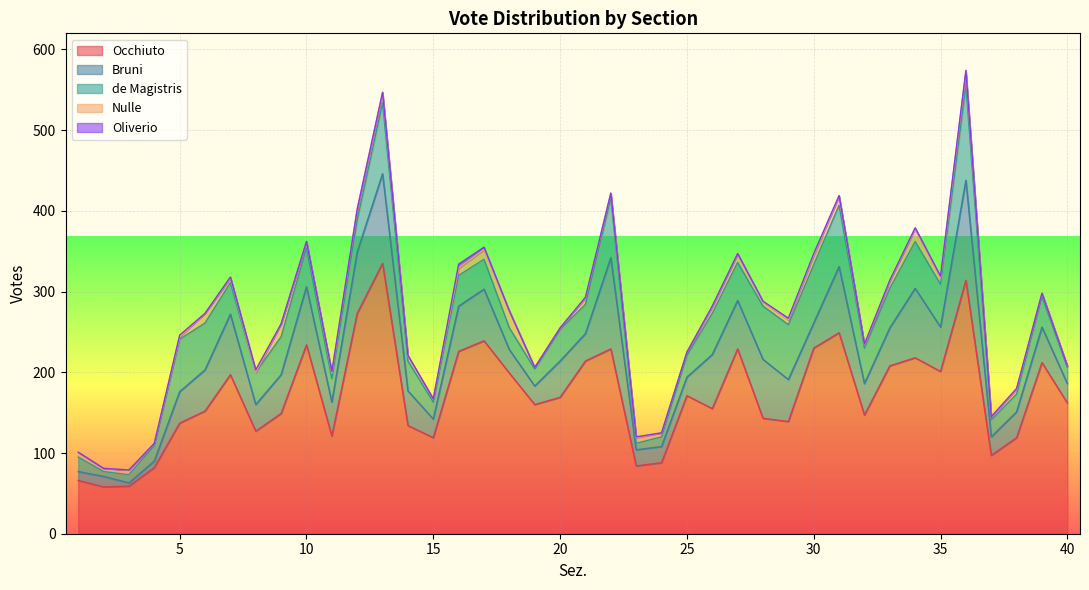

What are all the series names shown in the legend?

Occhiuto, Bruni, de Magistris, Nulle, Oliverio